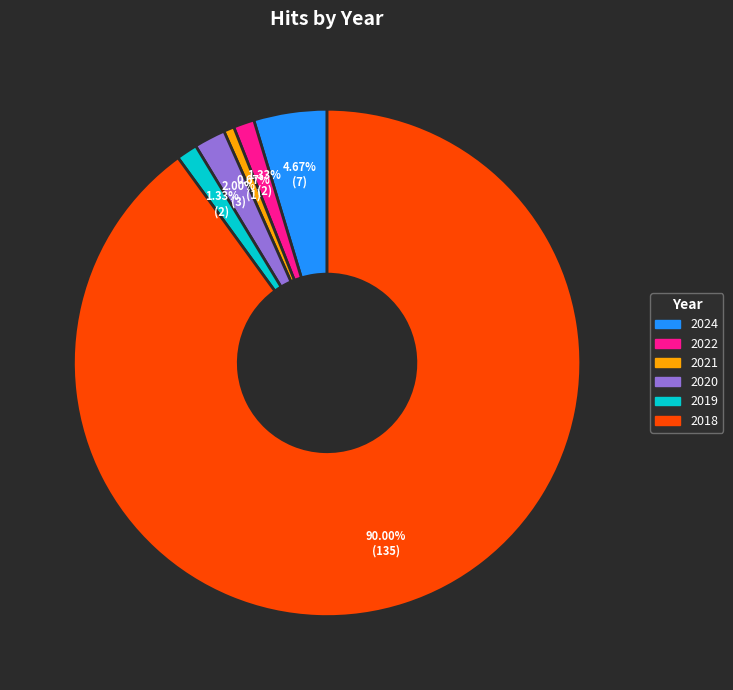

Is there a majority slice in this chart?

Yes